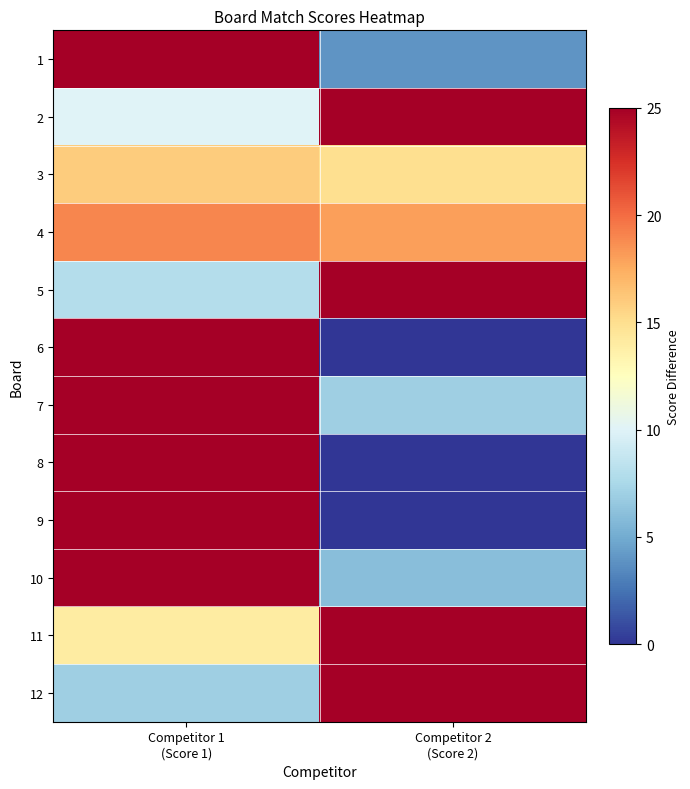

Reading left to right, what are all the values shown in this chart?

1: Competitor 1
(Score 1)=25	Competitor 2
(Score 2)=4
2: Competitor 1
(Score 1)=10	Competitor 2
(Score 2)=25
3: Competitor 1
(Score 1)=16	Competitor 2
(Score 2)=15
4: Competitor 1
(Score 1)=19	Competitor 2
(Score 2)=18
5: Competitor 1
(Score 1)=8	Competitor 2
(Score 2)=25
6: Competitor 1
(Score 1)=25	Competitor 2
(Score 2)=0
7: Competitor 1
(Score 1)=25	Competitor 2
(Score 2)=7
8: Competitor 1
(Score 1)=25	Competitor 2
(Score 2)=0
9: Competitor 1
(Score 1)=25	Competitor 2
(Score 2)=0
10: Competitor 1
(Score 1)=25	Competitor 2
(Score 2)=6
11: Competitor 1
(Score 1)=14	Competitor 2
(Score 2)=25
12: Competitor 1
(Score 1)=7	Competitor 2
(Score 2)=25